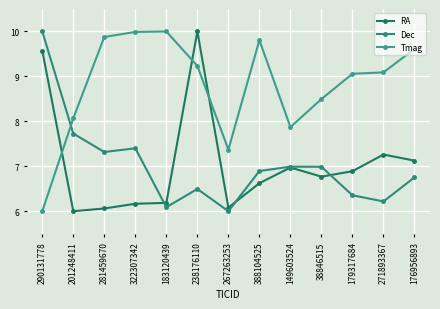

Which has a higher value, 322307342 or 281459670?

322307342